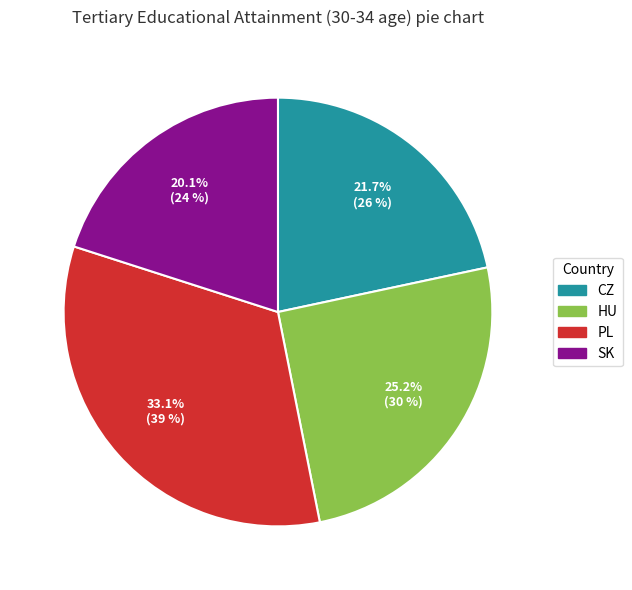

Which category has the biggest portion of the pie?

PL